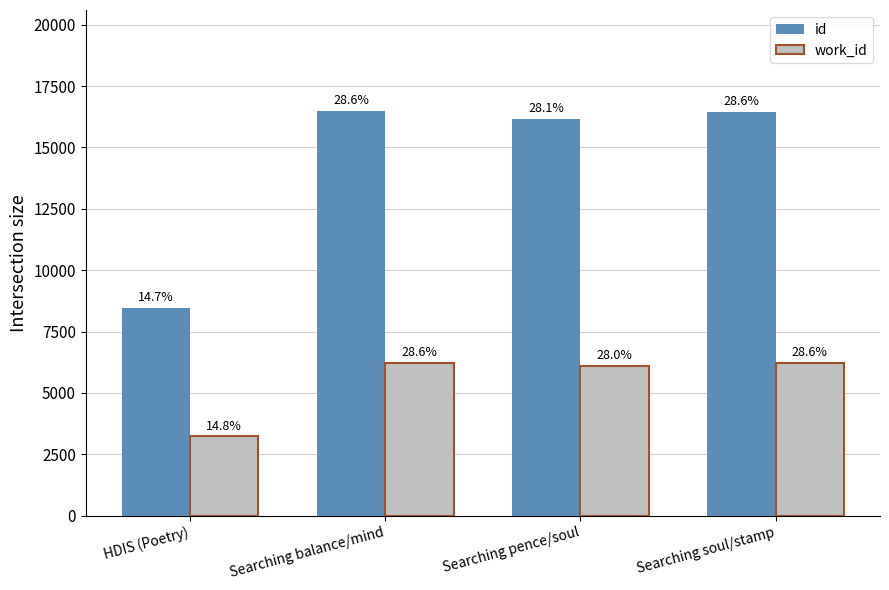

The work_id series shows 8318 at Searching pence/soul. True or false?

False